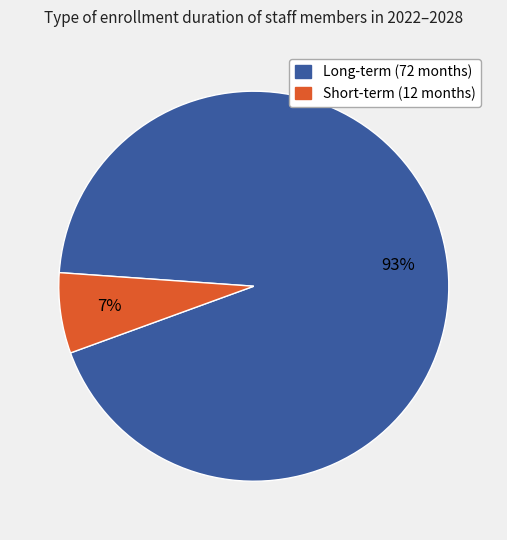

To the nearest percent, what is the average slice percentage?

50%